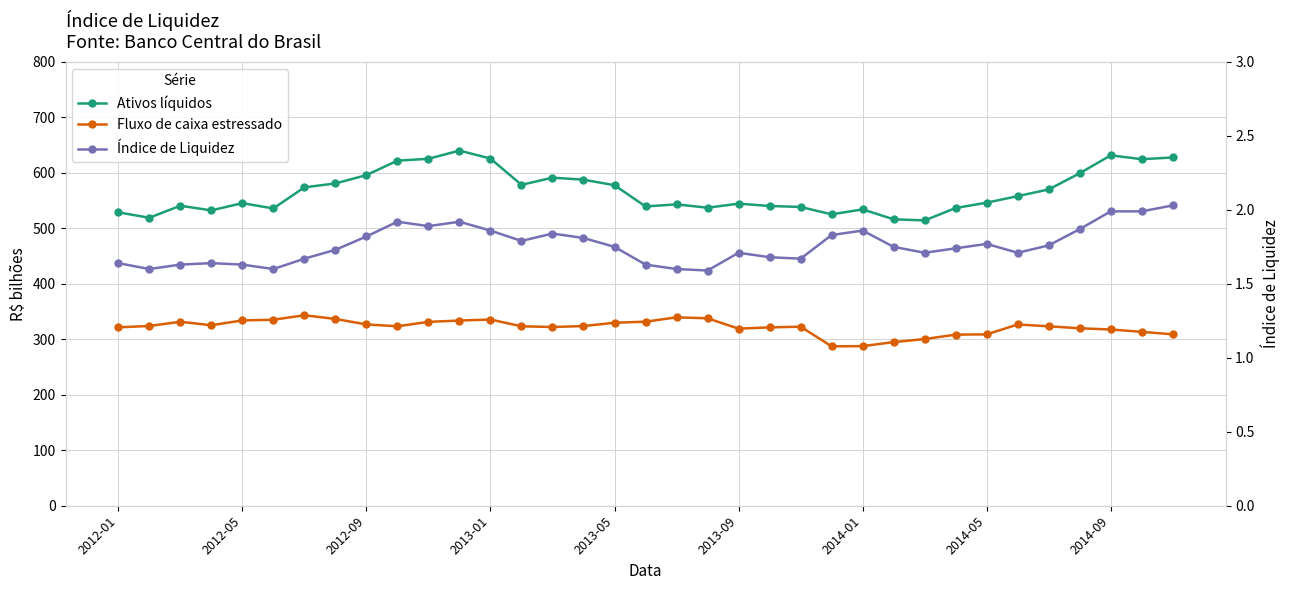

How many data points does each series have?

35